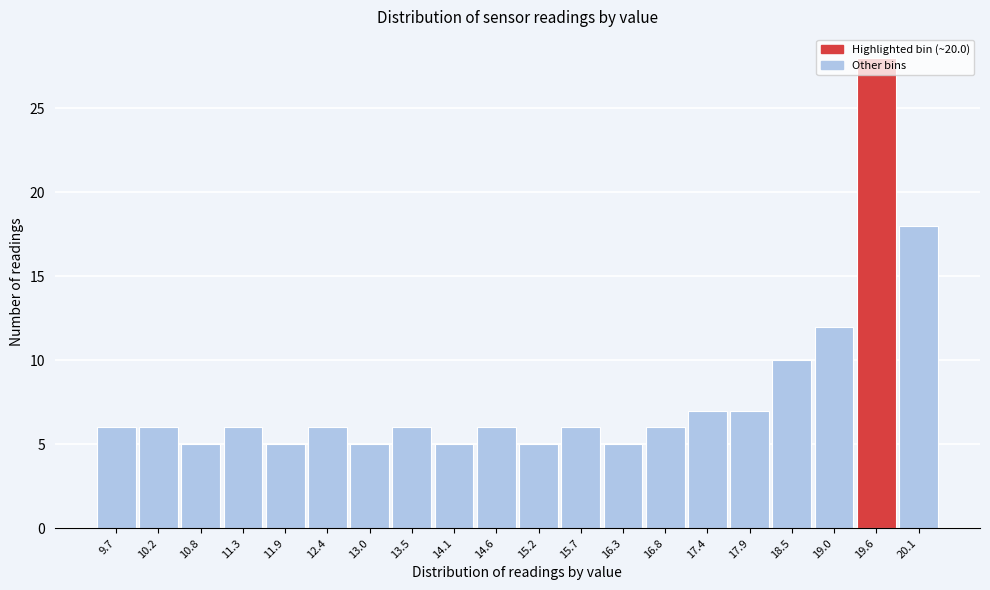

Where is the data nearest to the value 16?

20.1